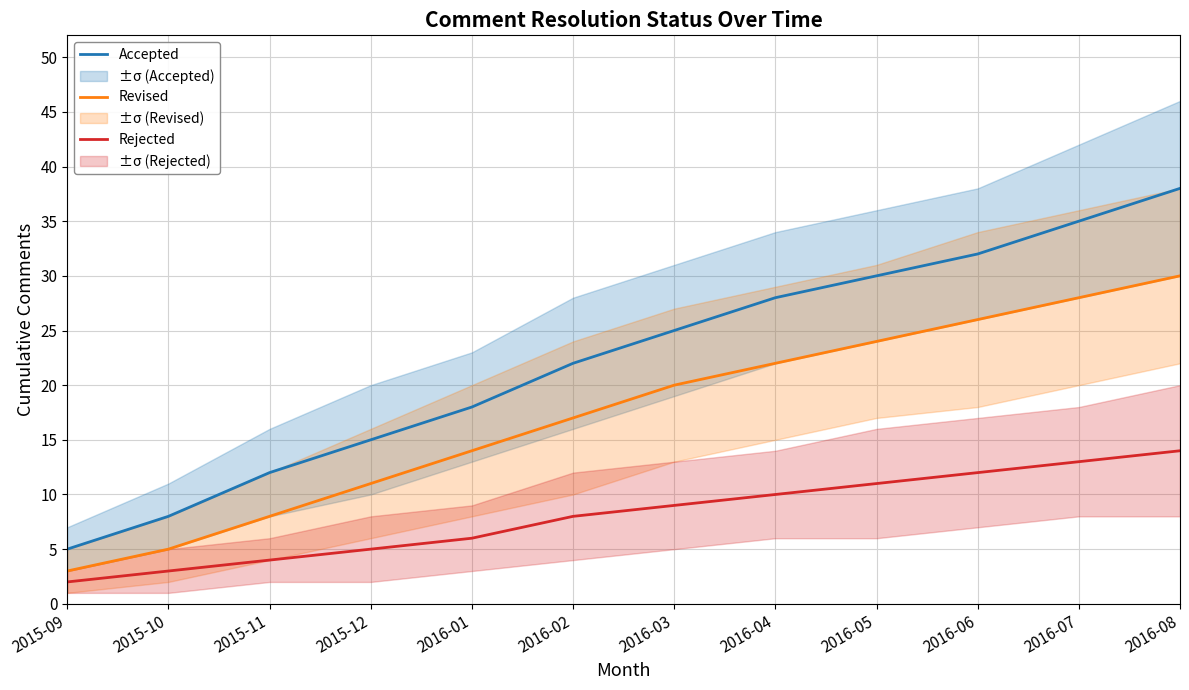

Which category has the highest value in the Accepted series?

2016-08